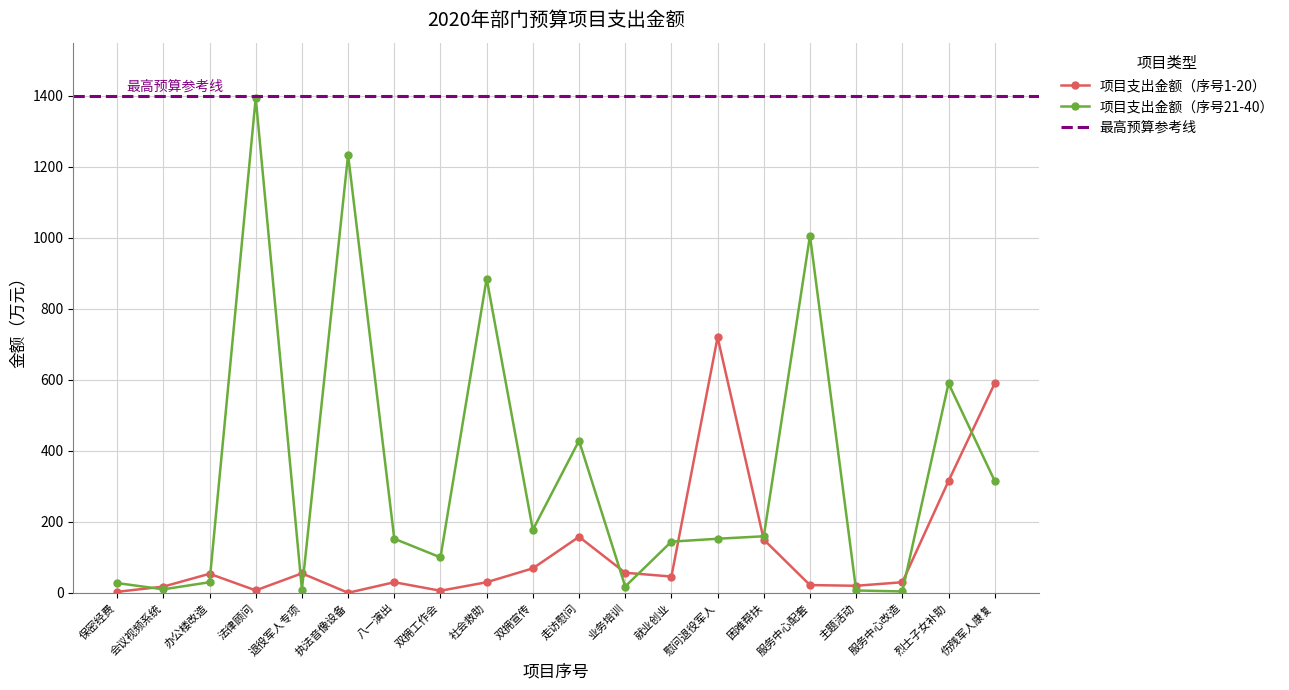

What is the average value?

119.0